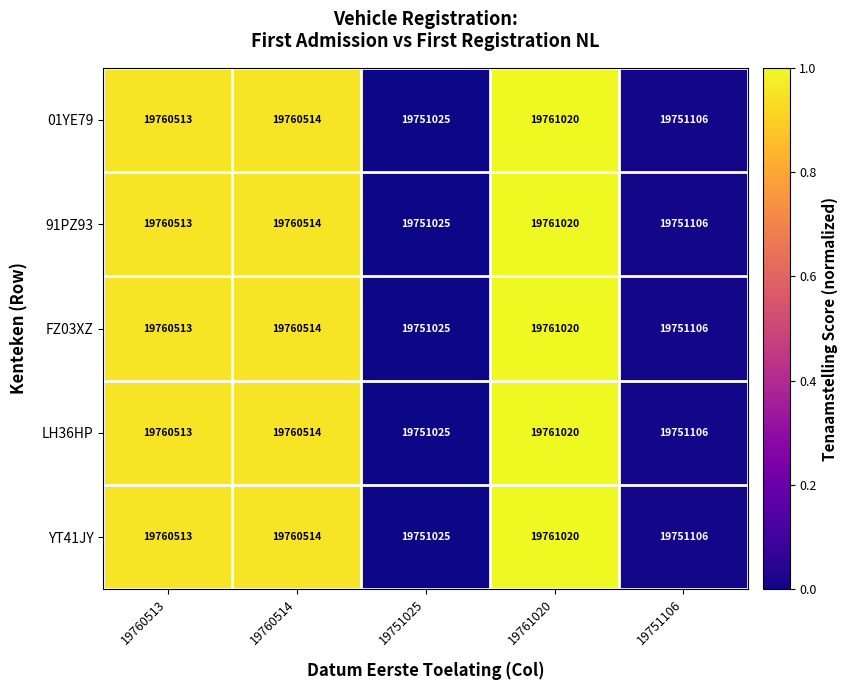

Which category has the highest value across all series?

19761020